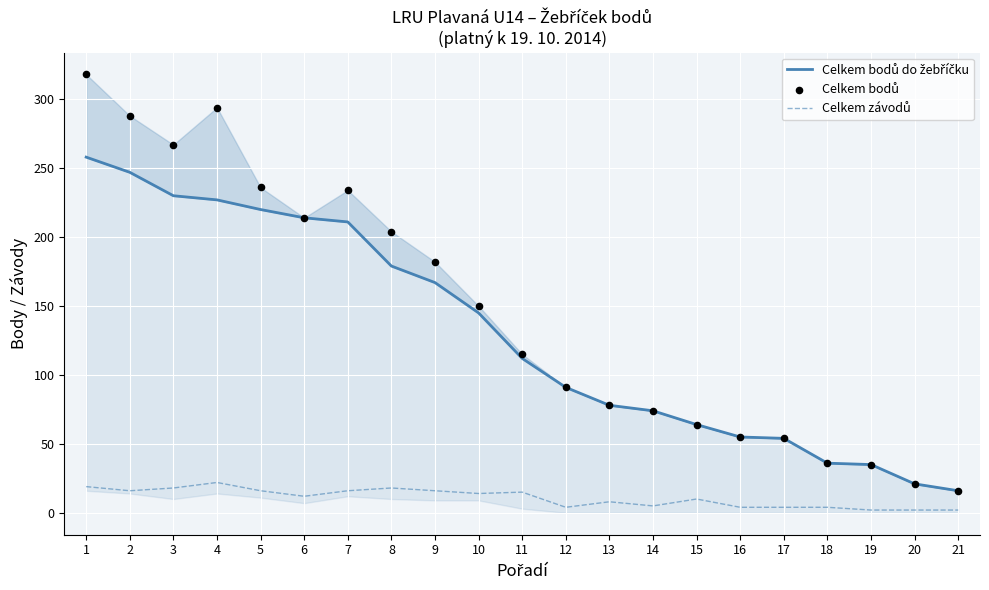

At how many categories does at least one series exceed 307?

1